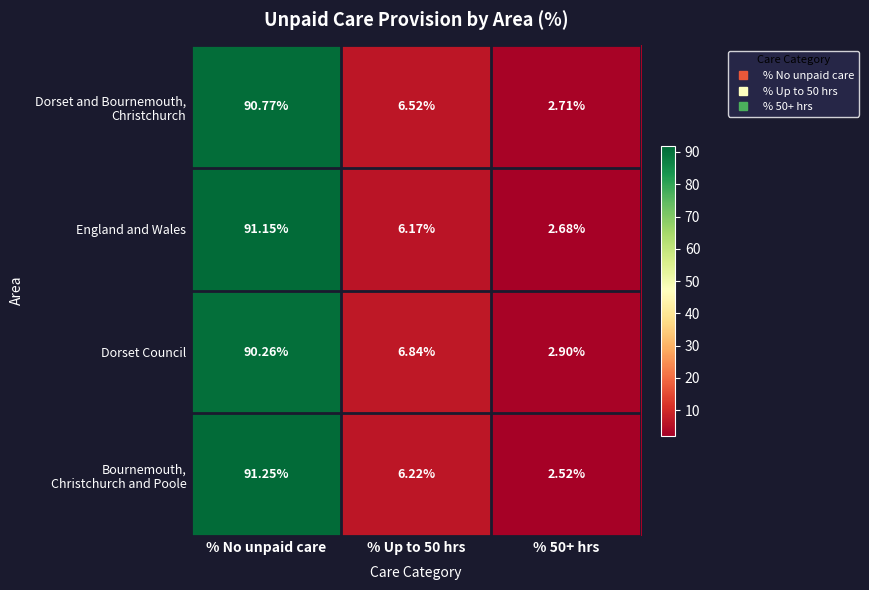

At which category is the sum across all series the highest?

% No unpaid care